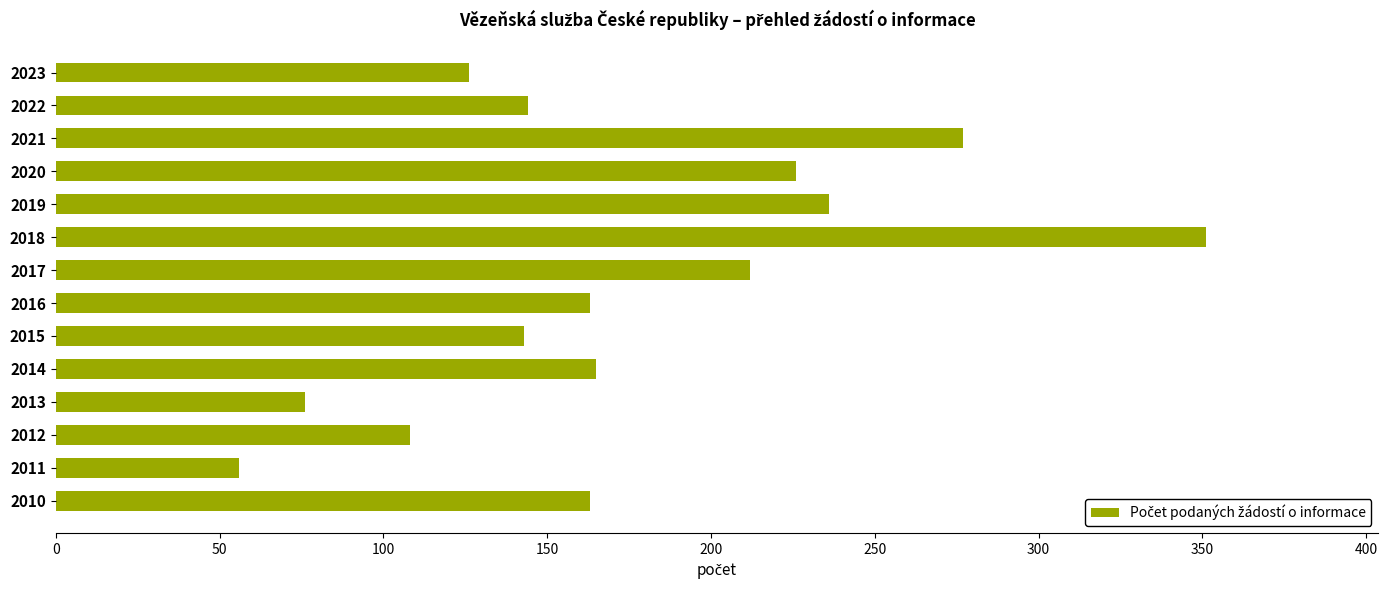

How many bars are there in total?

14